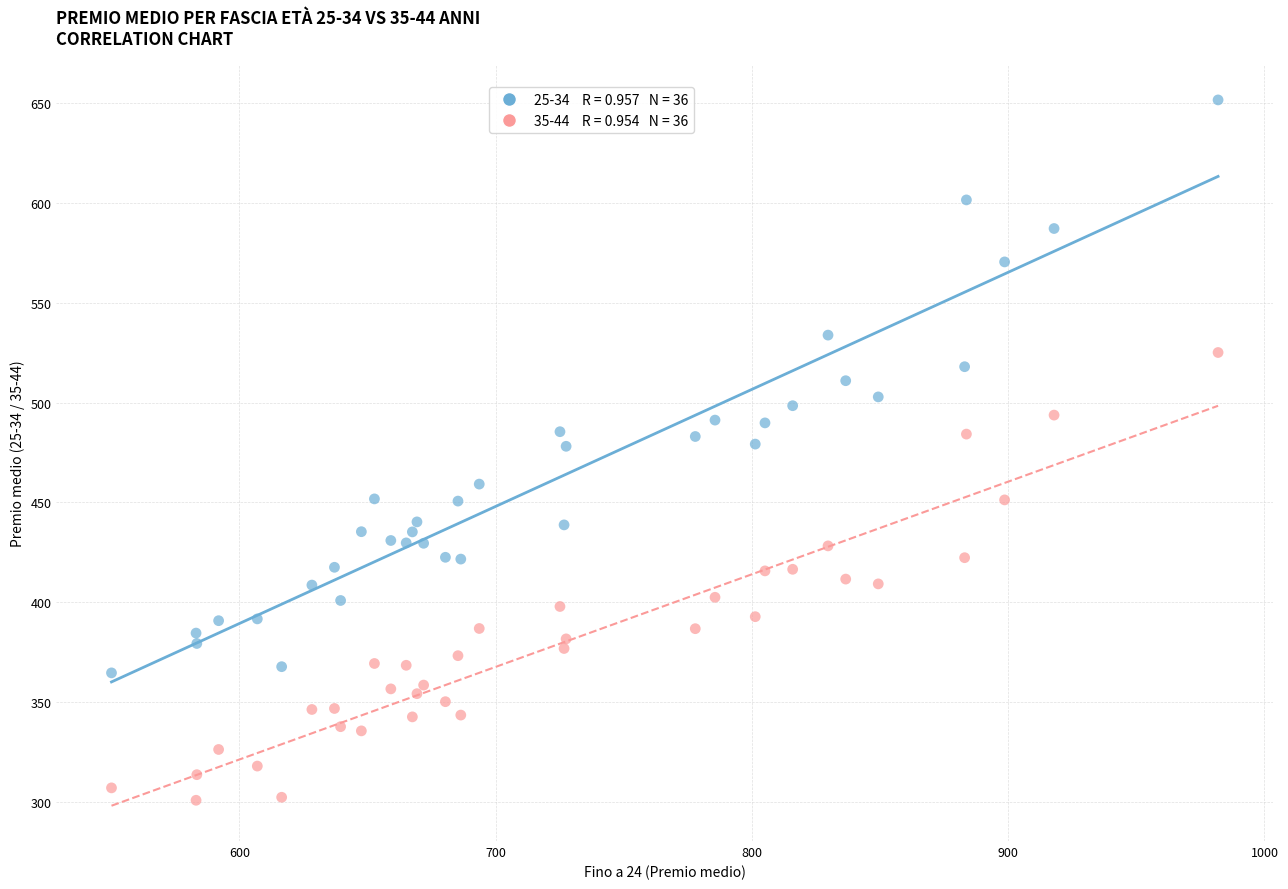

Across all data points, what is the range of Y values (max minus min)?

350.2